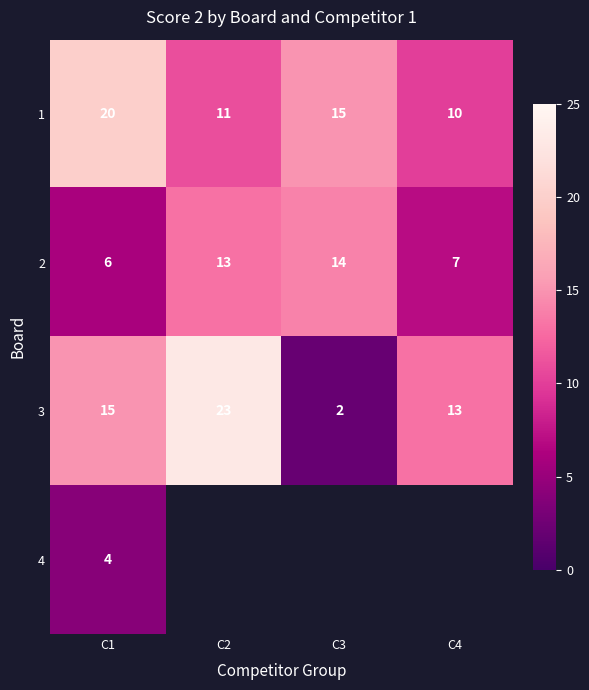

What is the difference between the highest and lowest values at C3?

13.0